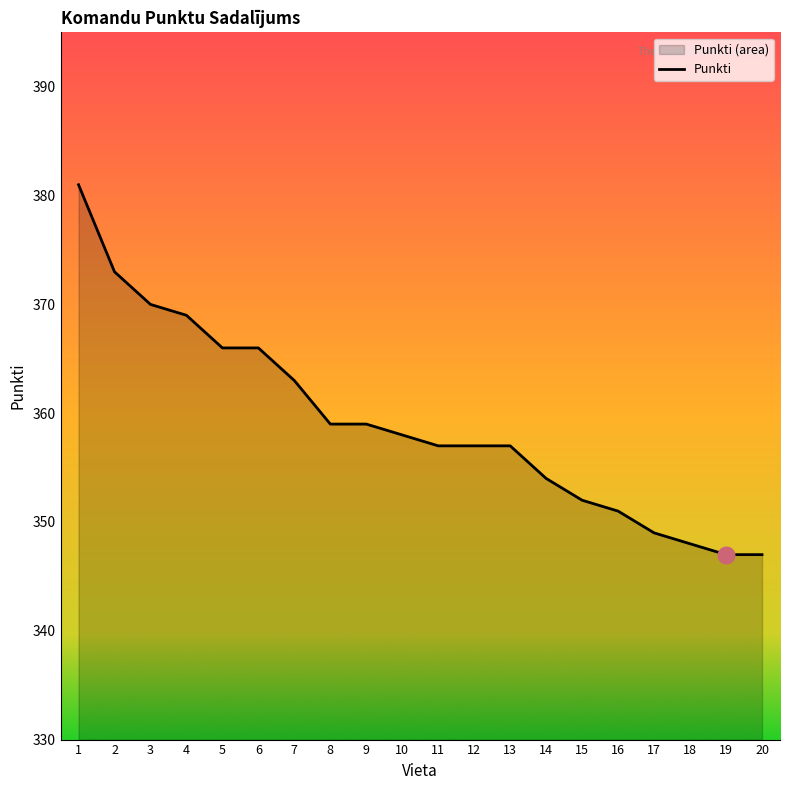

Which has a higher value, 3 or 20?

3